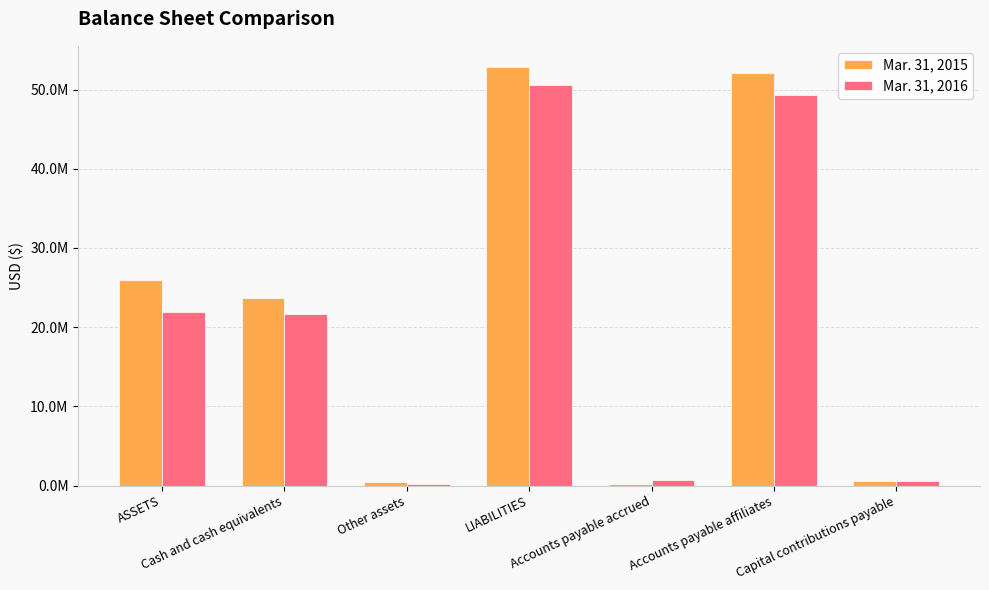

What are all the series names shown in the legend?

Mar. 31, 2015, Mar. 31, 2016